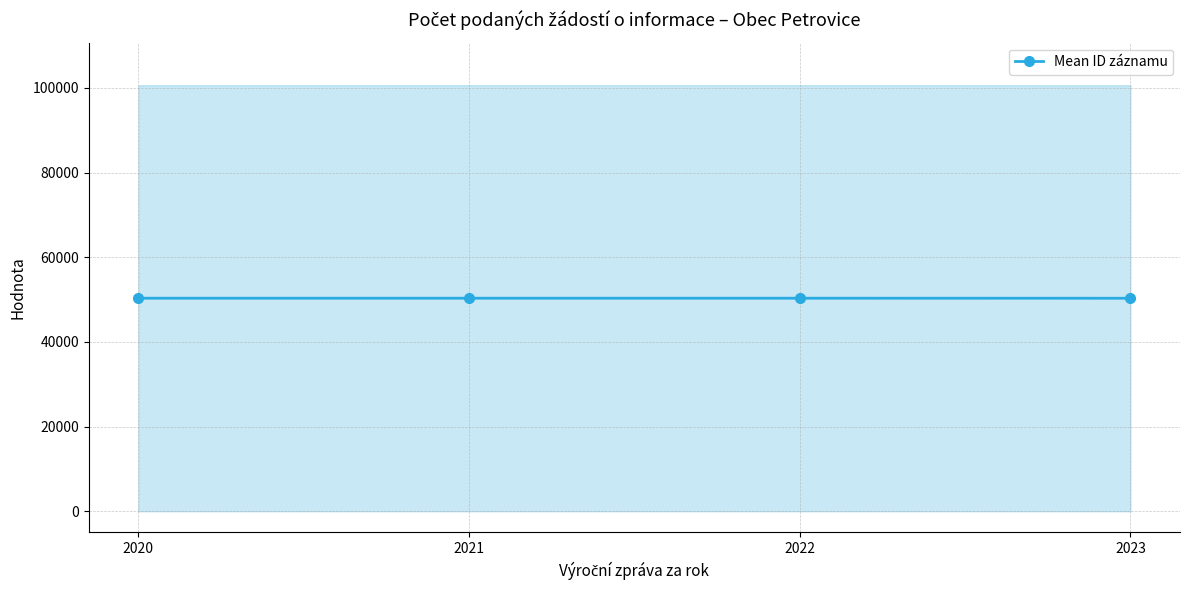

At which category does the chart reach its minimum across all series?

2023